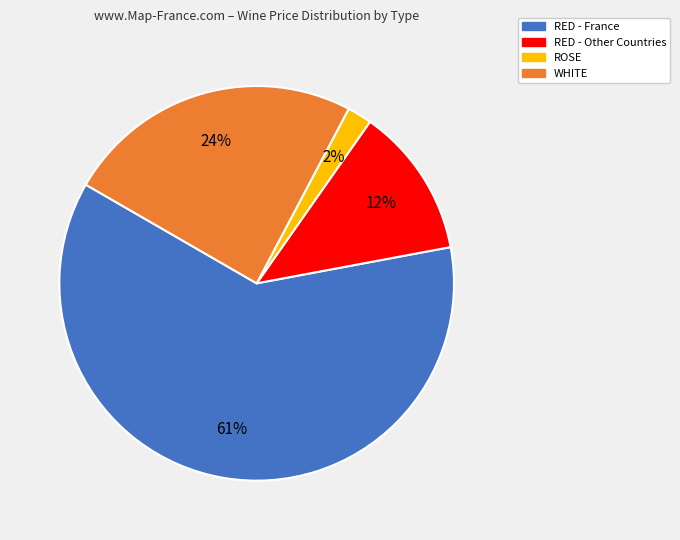

Does any single category account for the majority?

Yes